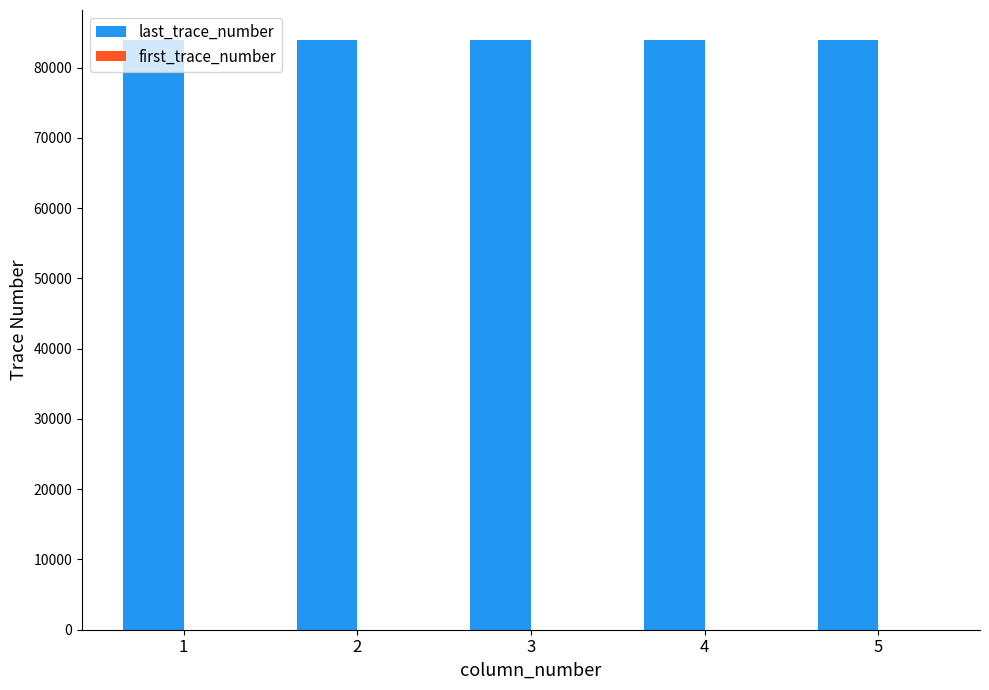

What is the total value across all series at 3?

84001